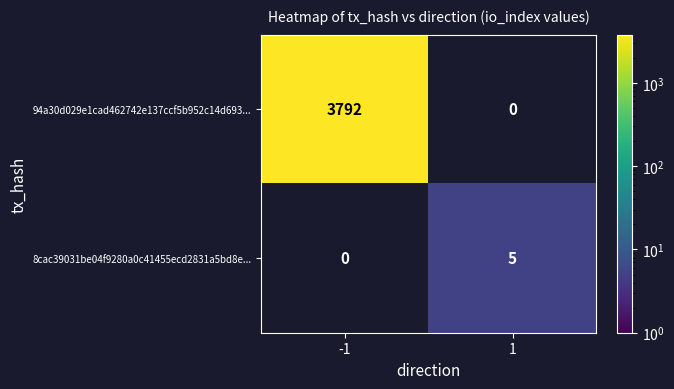

At how many categories does at least one series exceed 2378?

1